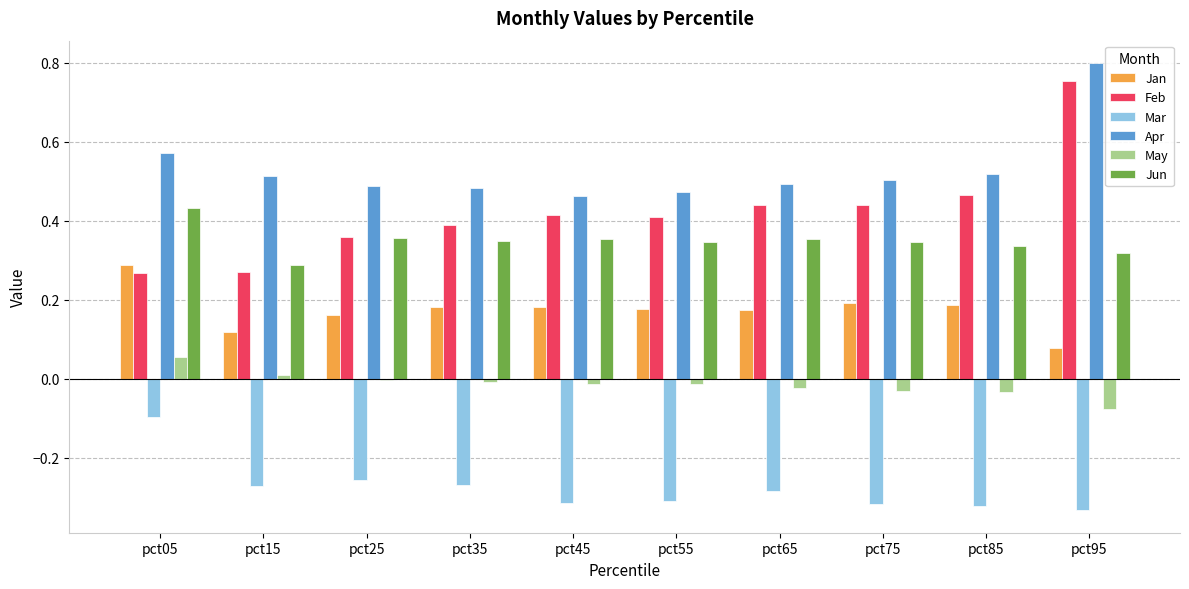

What are all the series names shown in the legend?

Jan, Feb, Mar, Apr, May, Jun